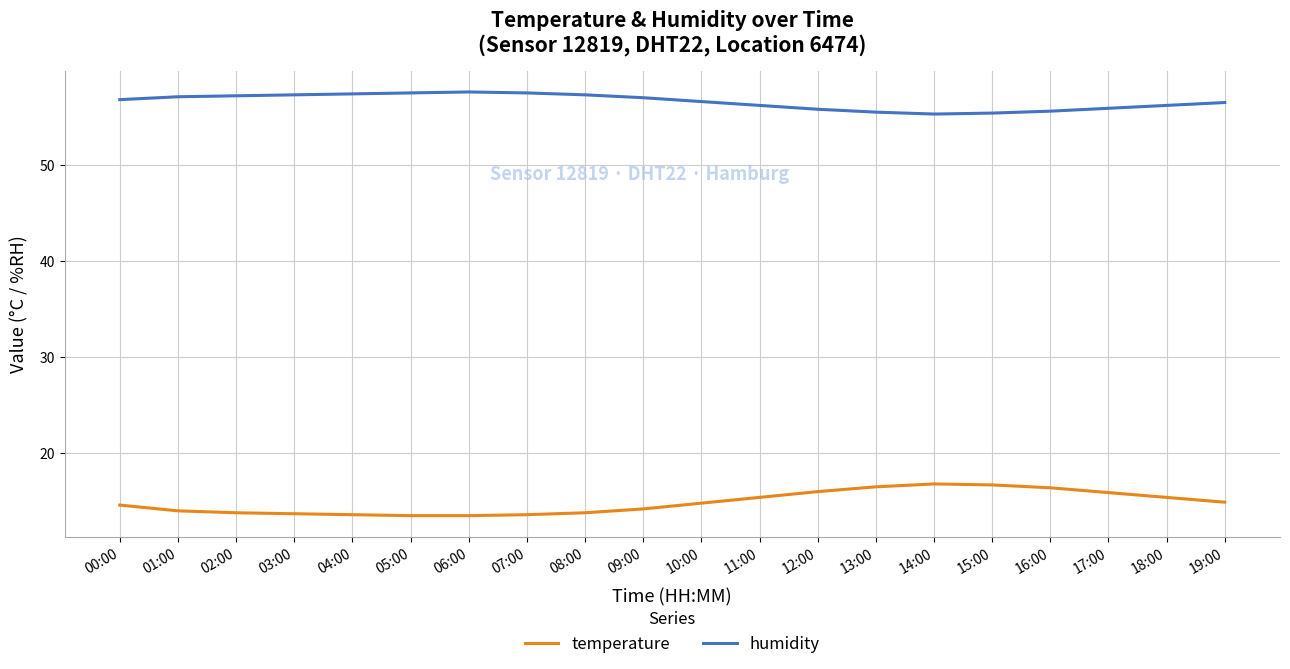

Is the value of humidity at 18:00 greater than the value of temperature at 06:00?

Yes